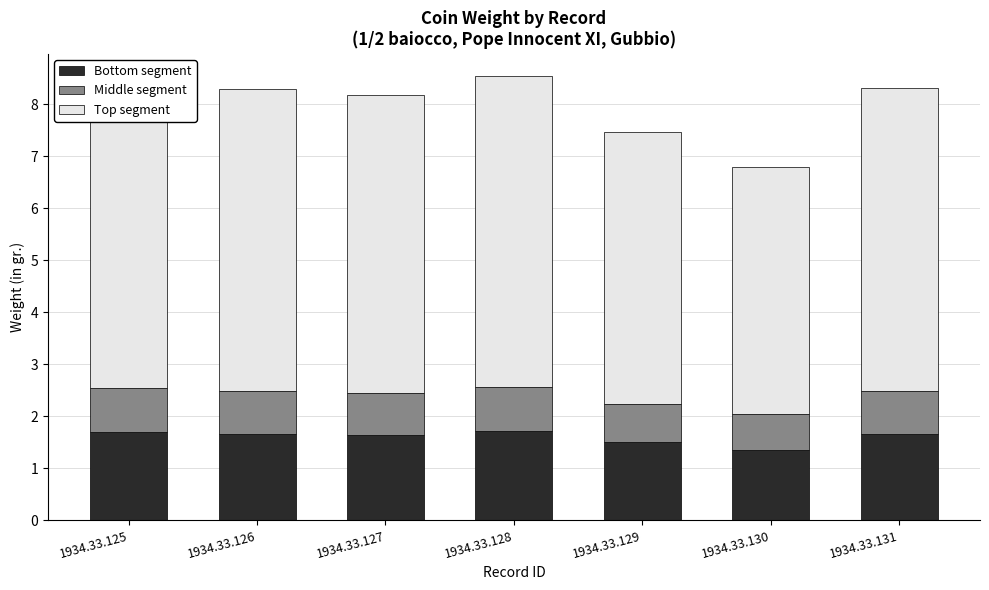

What is the maximum value for Bottom segment?

1.7